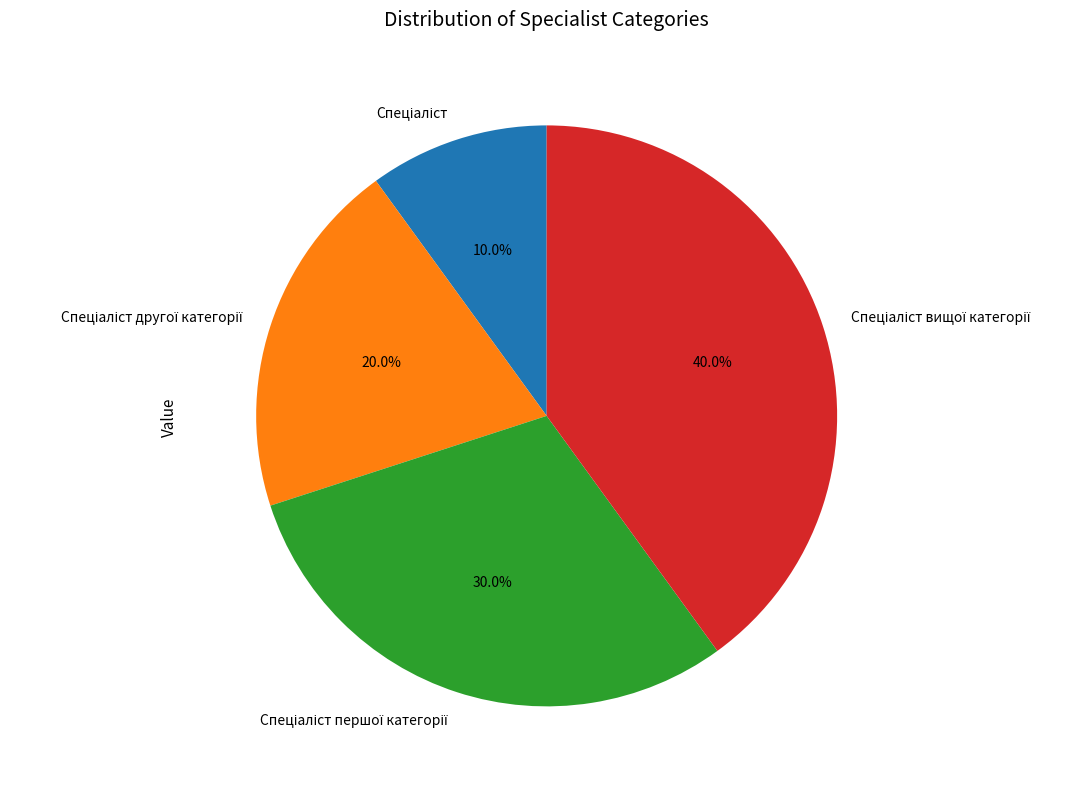

Does any single category account for the majority?

No